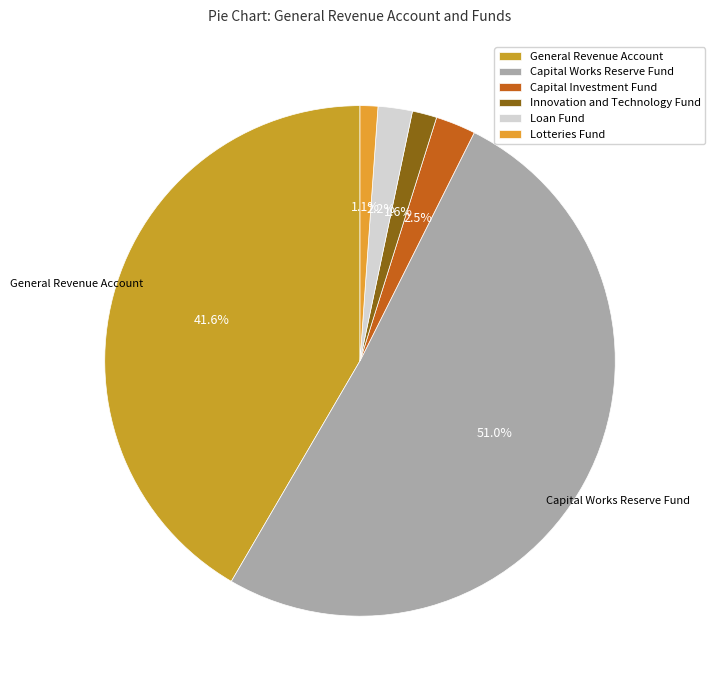

Count the number of slices in the pie.

6